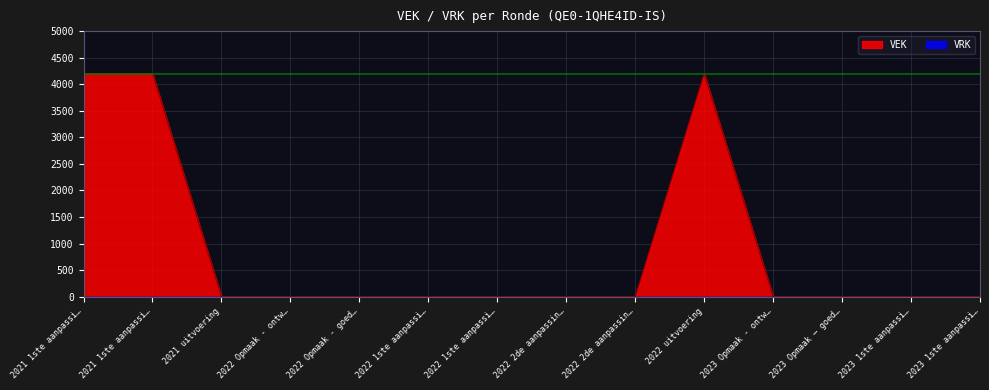

What is the difference between the maximum and minimum values?

4200